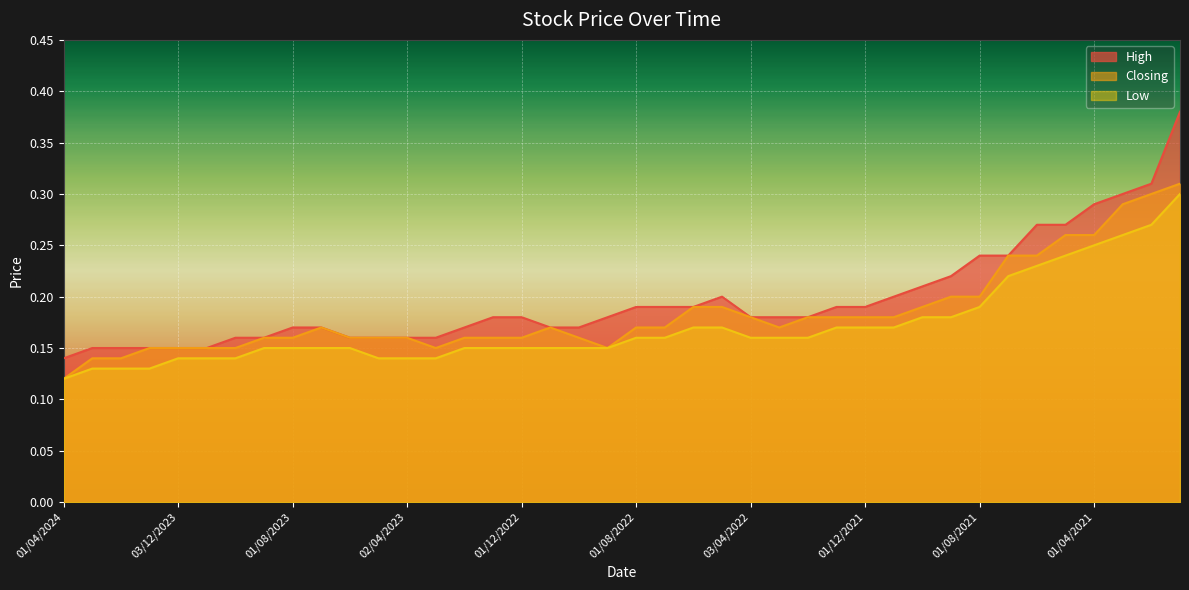

True or false: High and Closing cross at least once.

False